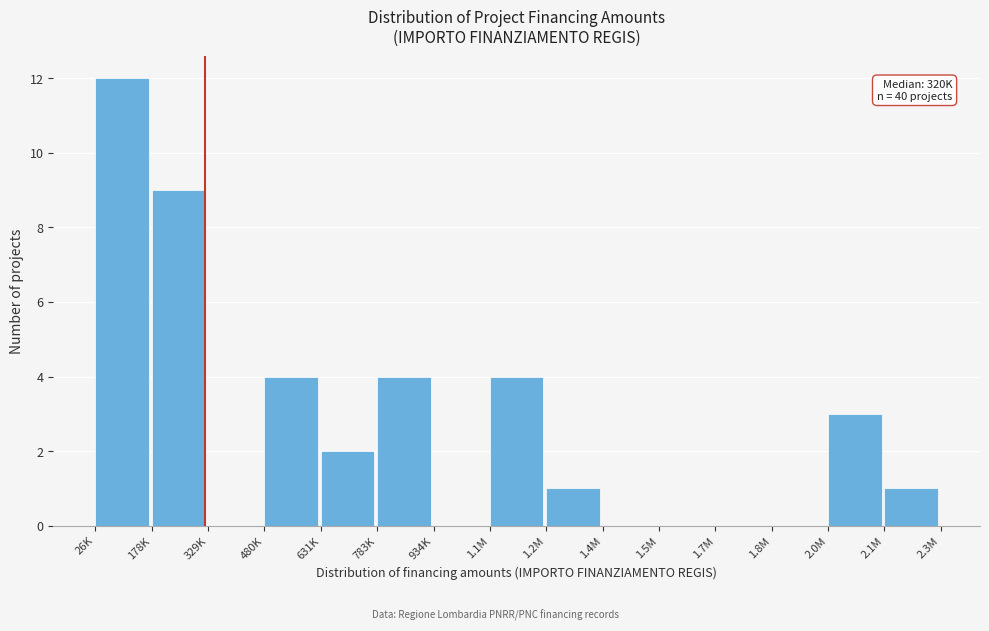

Reading right to left, list all the values displayed in this chart.

2.1M=1	2.0M=3	1.8M=0	1.7M=0	1.5M=0	1.4M=0	1.2M=1	1.1M=4	934K=0	783K=4	631K=2	480K=4	329K=0	178K=9	26K=12